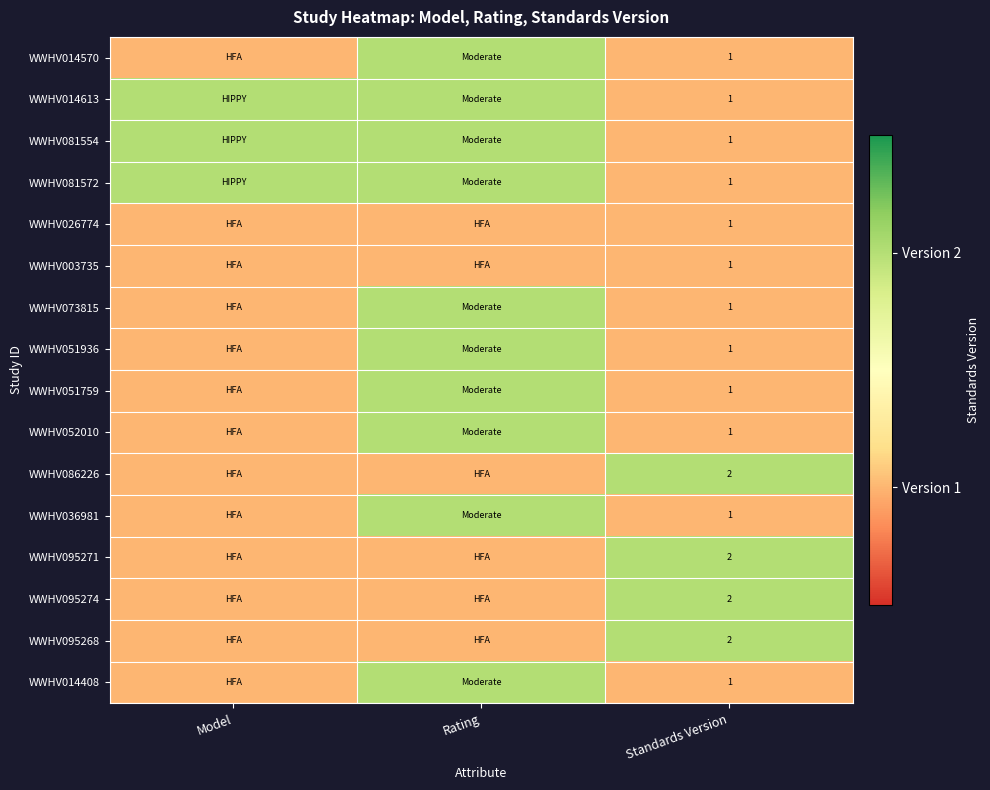

True or false: WWHV026774 has a value of 1 at Standards Version.

True